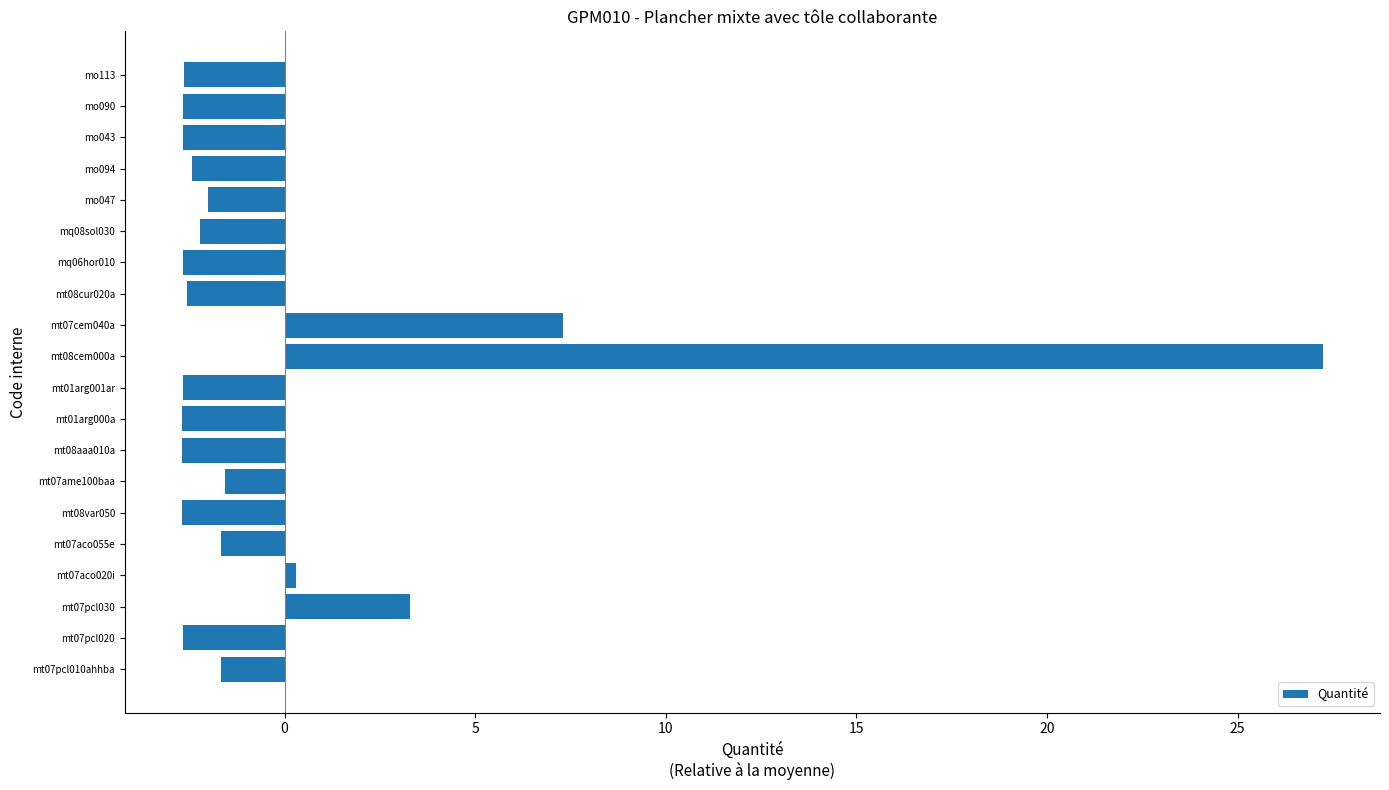

What is the greatest value displayed?

27.2